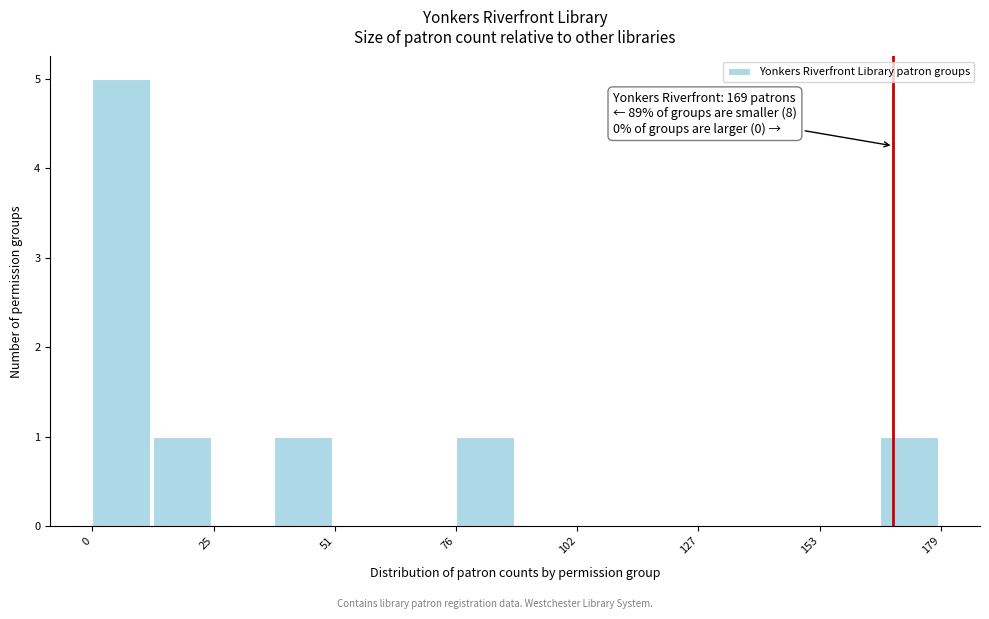

Around what value on the x-axis is the tallest bar? Give the approximate position of its centre, as read against the axis.

5